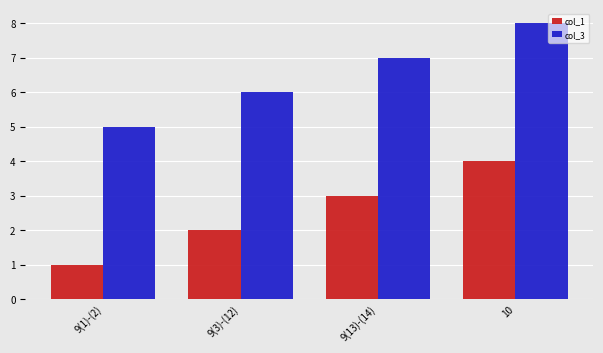

Is the value of col_1 at 9(3)-(12) greater than the value of col_3 at 9(1)-(2)?

No